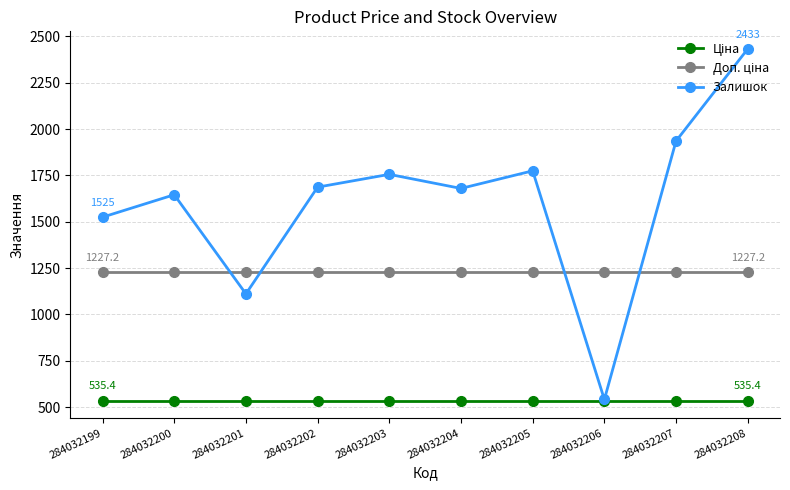

What is the difference between the maximum and second lowest values in the Залишок series?

1322.0